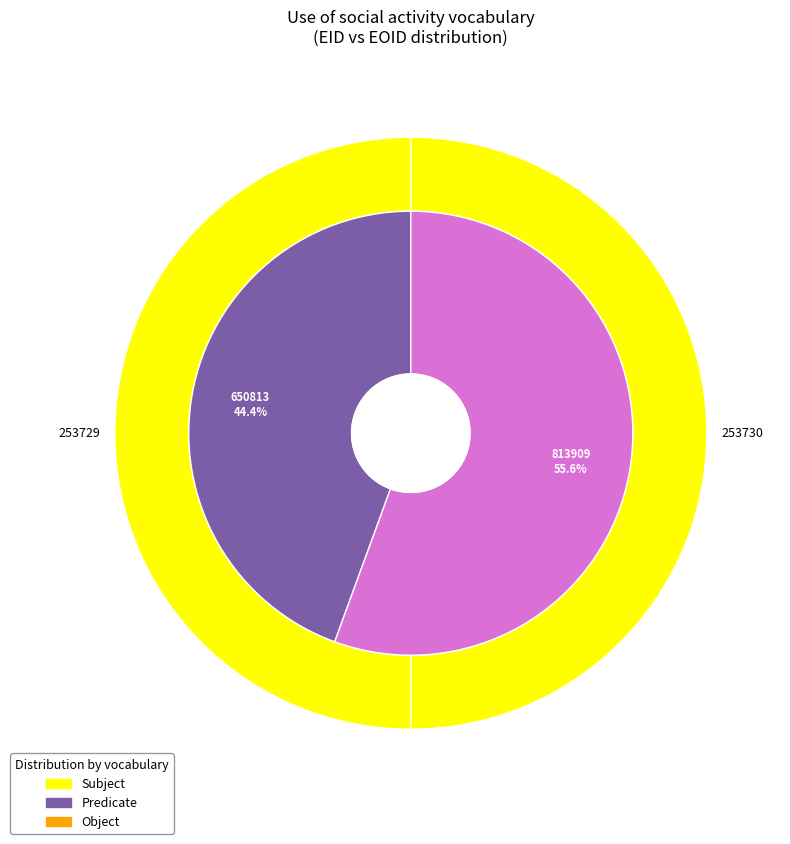

Count the number of slices in the pie.

2